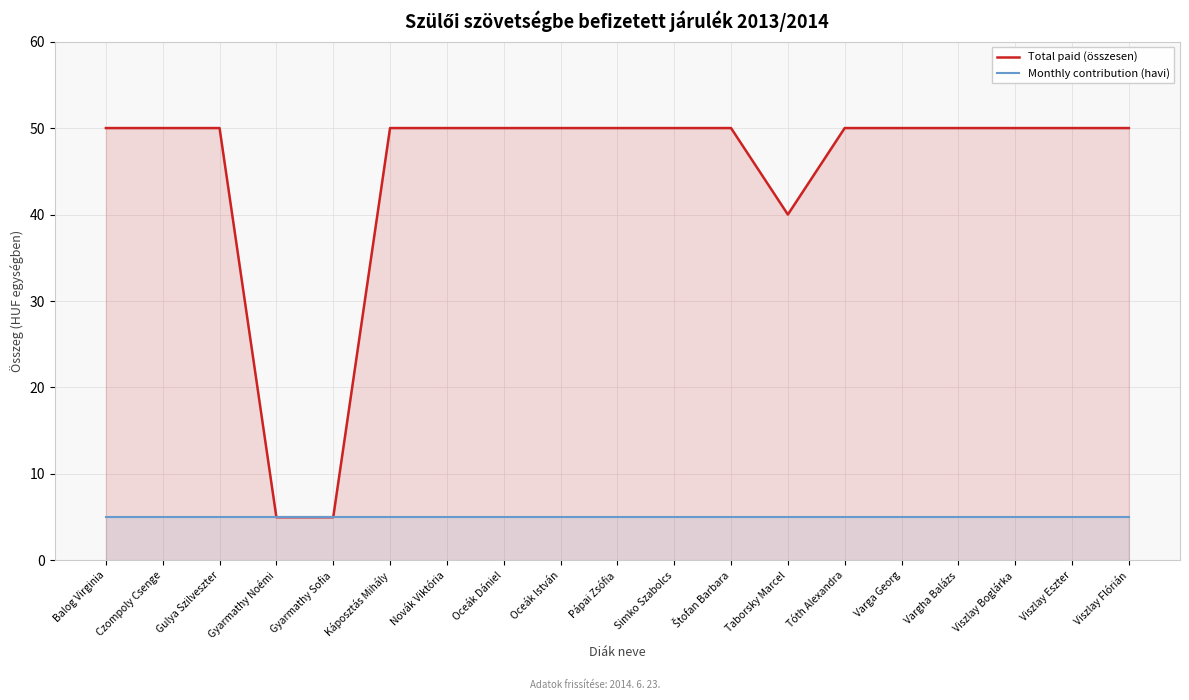

How many series are shown in this chart?

2